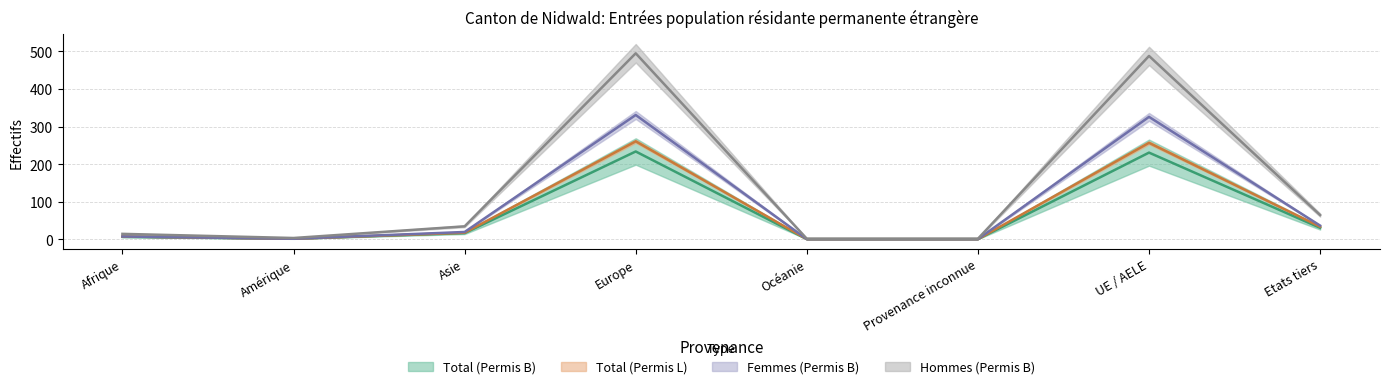

True or false: Hommes (Permis B) and Femmes (Permis B) cross at least once.

False